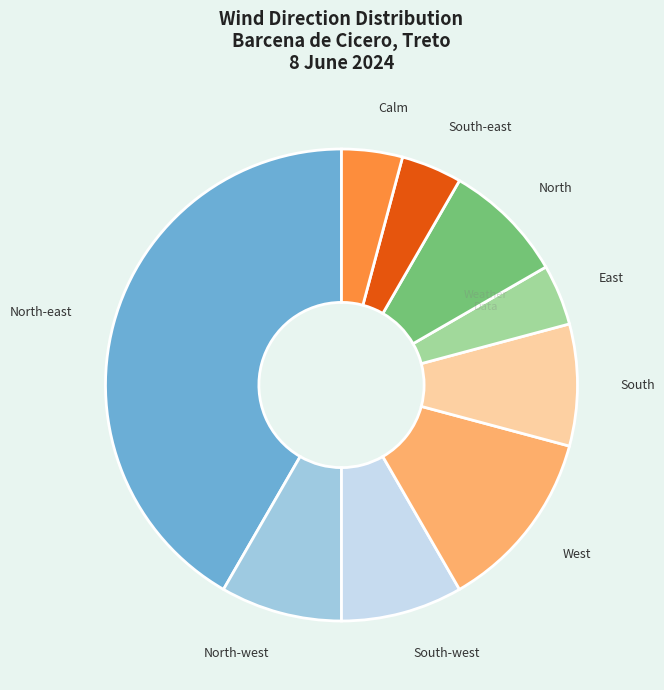

Does any single category account for the majority?

No